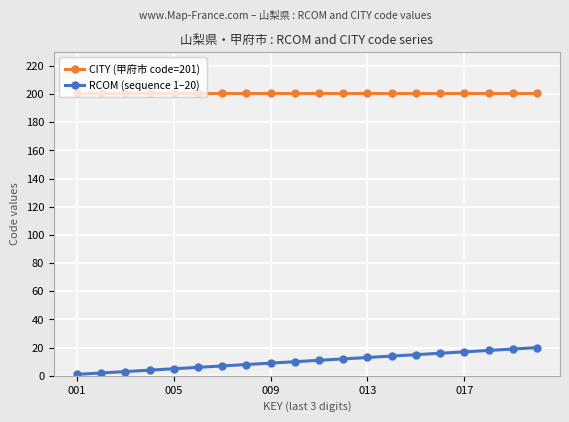

How many data points does each series have?

20